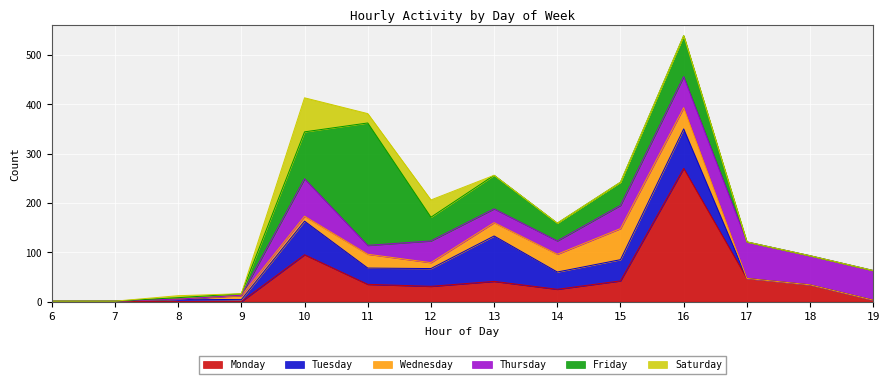

In Monday, how many points are higher than both neighbors (excluding endpoints)?

3